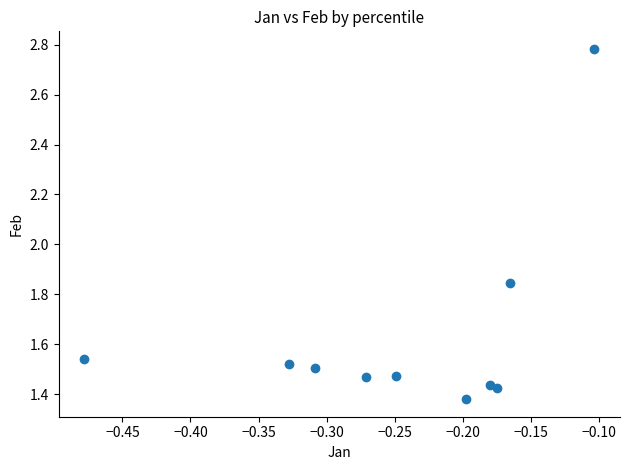

What is the range of X values (max minus min)?

0.4